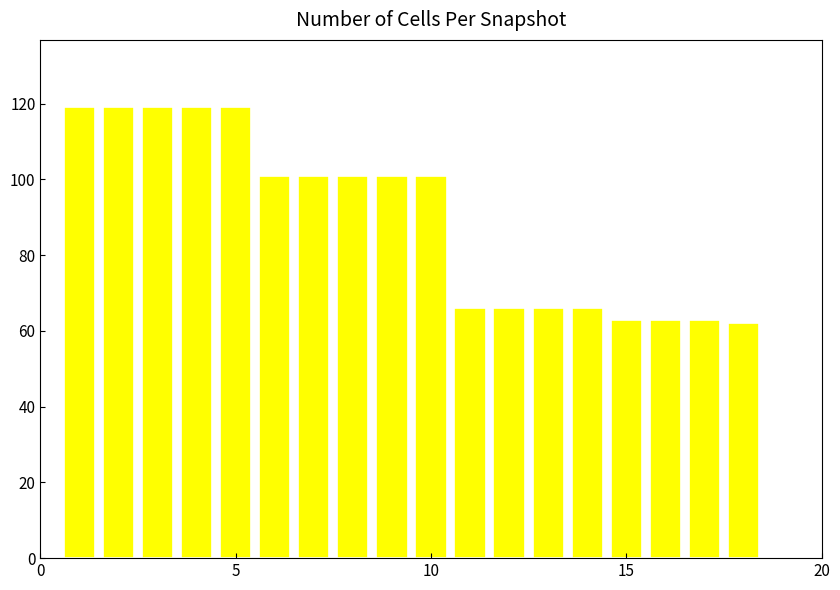

What is the smallest value displayed?

62